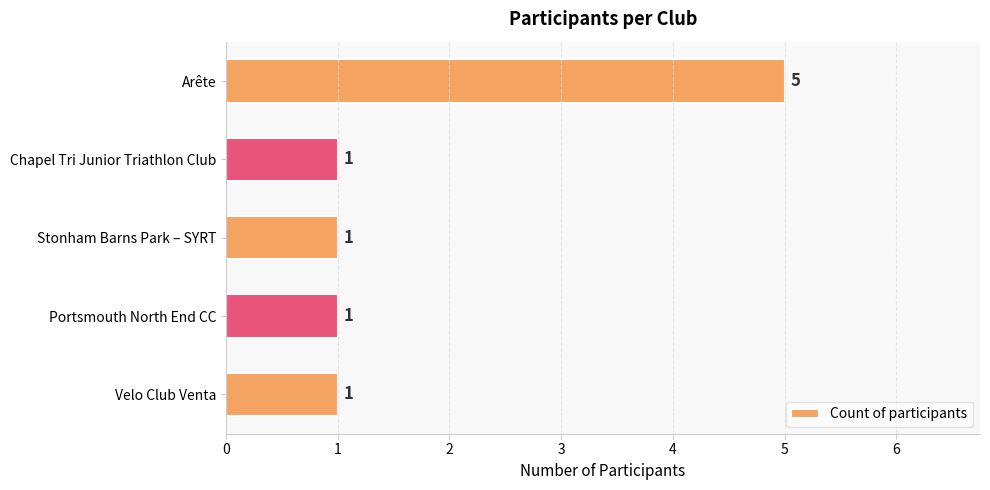

What is the greatest value displayed?

5